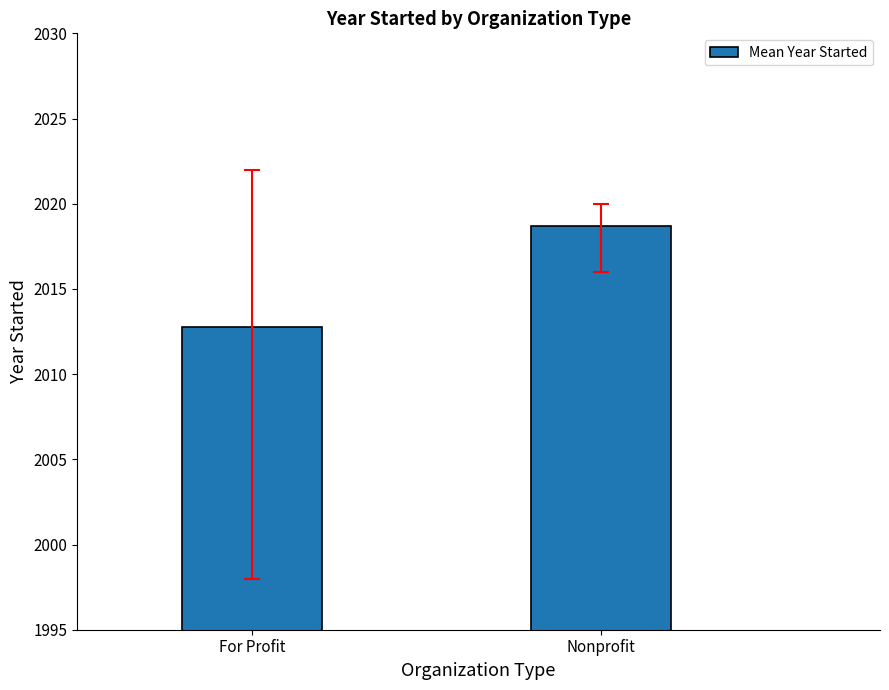

What position from the left is Nonprofit?

2